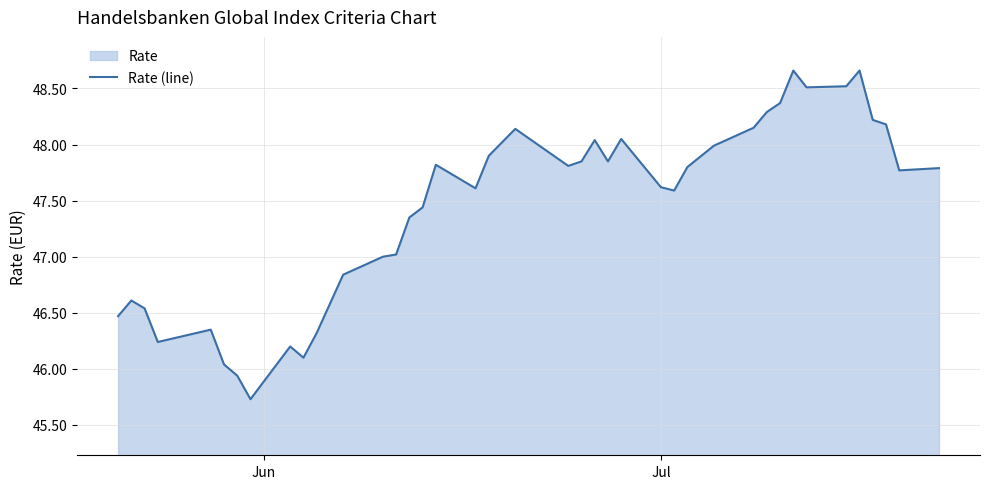

What is the difference between the maximum and minimum values?

2.9